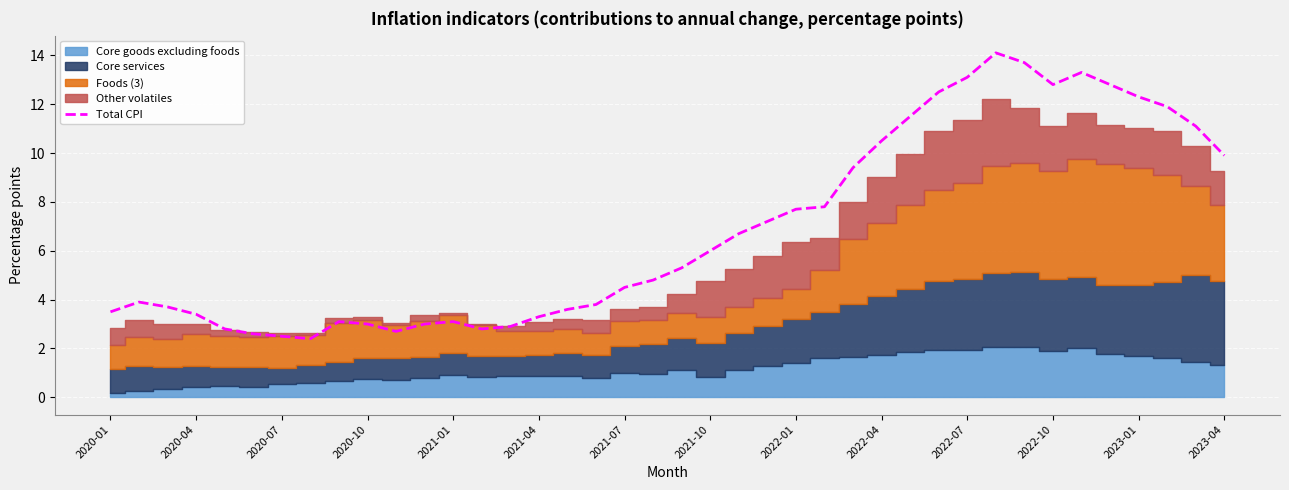

What is the value of the 28th point from the left?

10.5